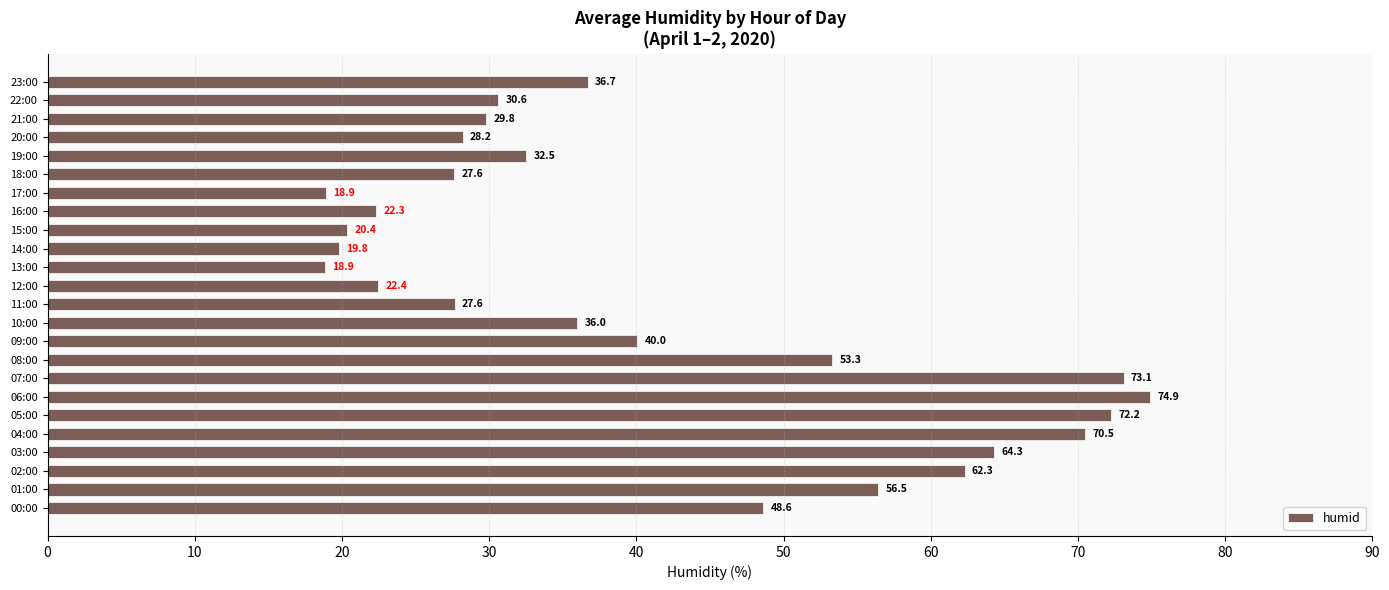

What is the average value?

41.1